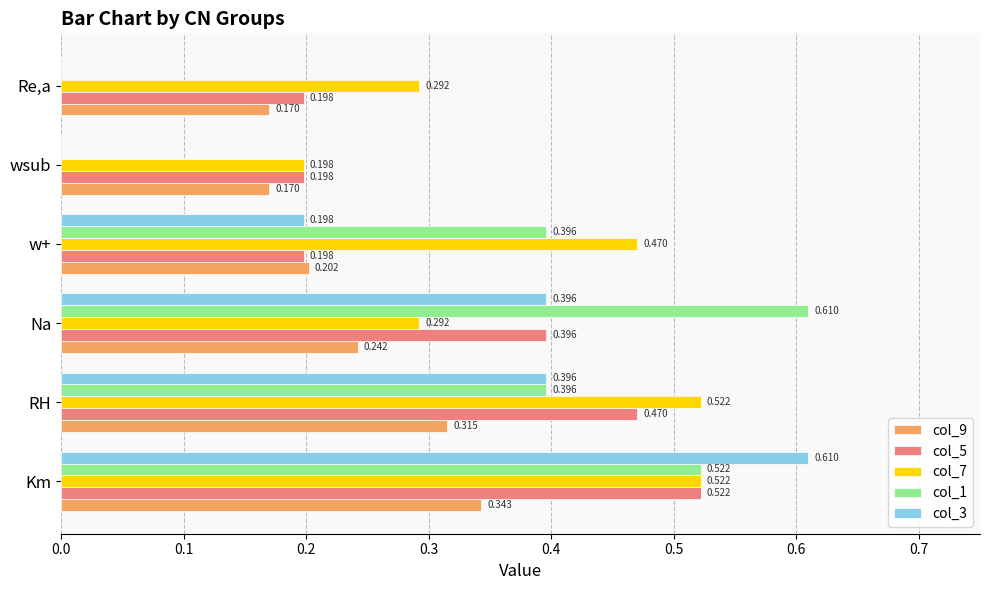

Is the value of col_3 at Na greater than the value of col_7 at Na?

Yes